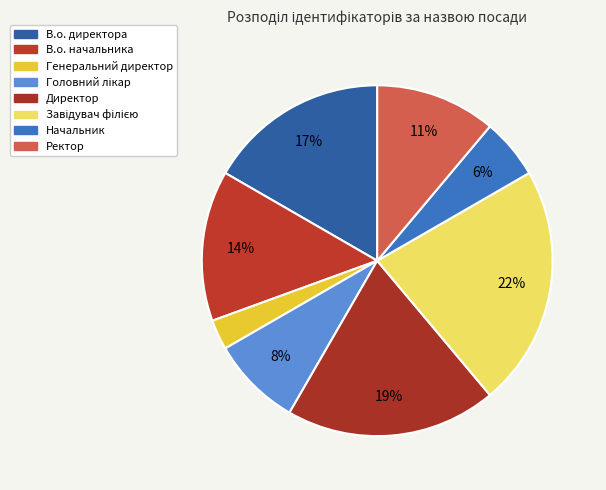

Does Директор represent more than half of the total?

No